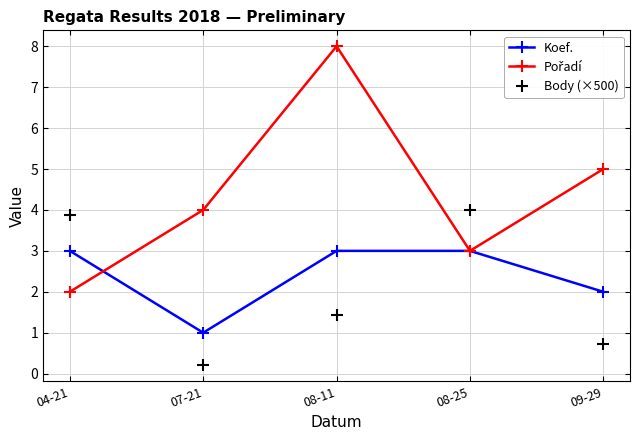

How many times do Koef. and Body (×500) cross each other?

3